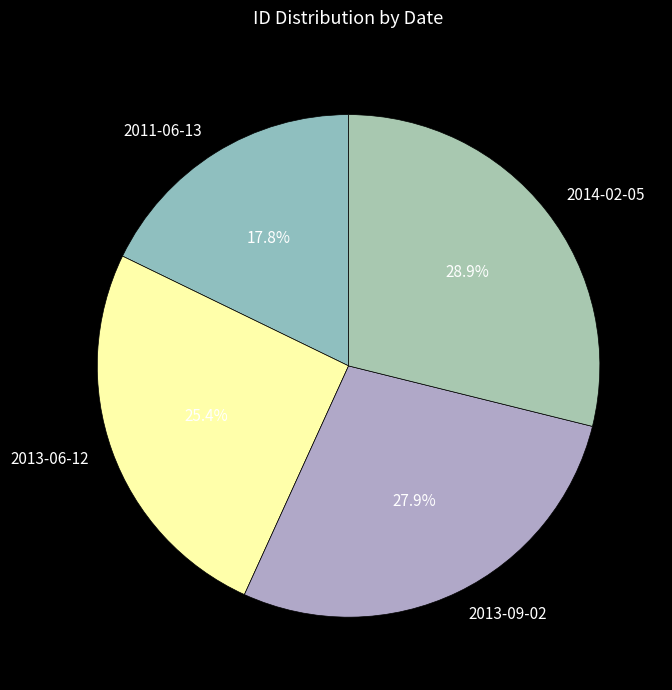

What portion of the pie excludes 2014-02-05?

71.1%